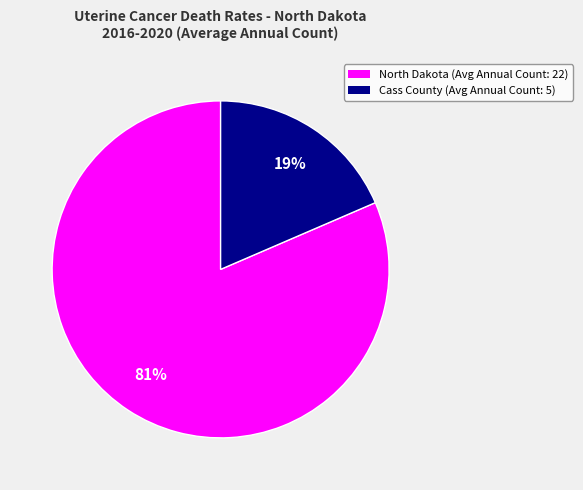

Rank the categories by value from highest to lowest.

North Dakota (Avg Annual Count: 22), Cass County (Avg Annual Count: 5)